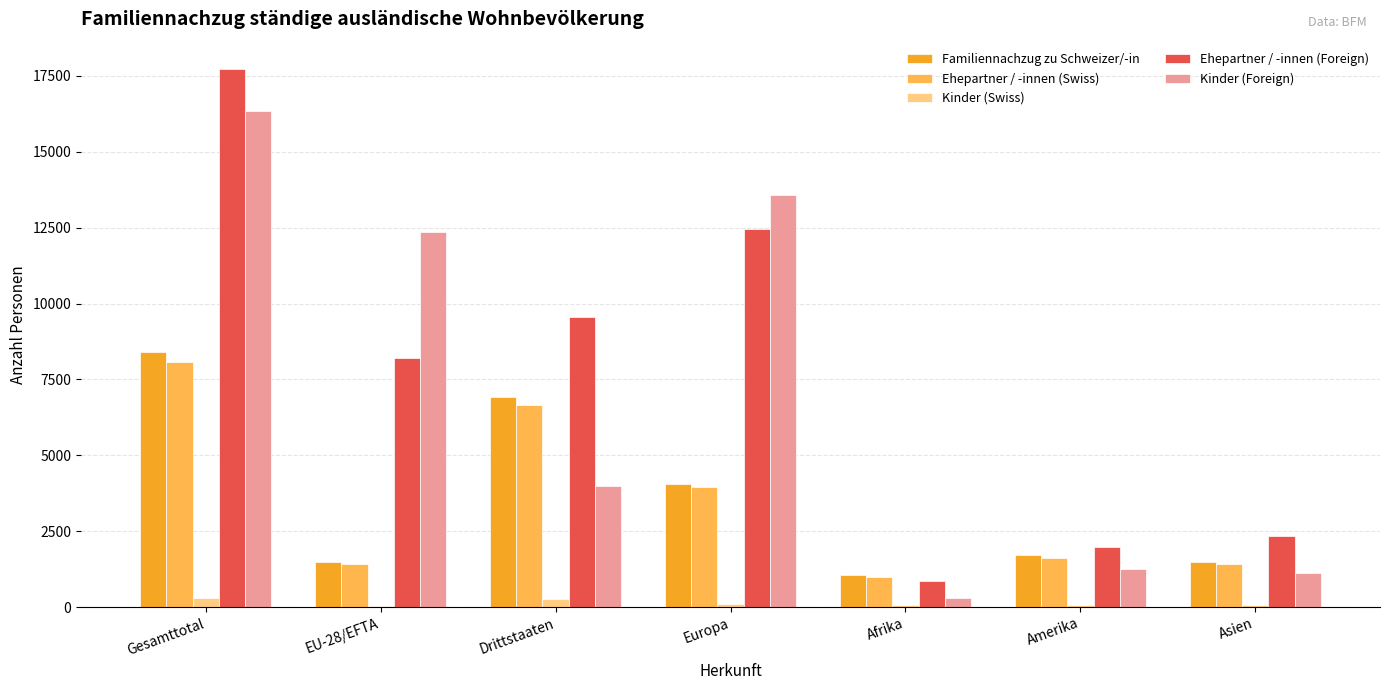

Which series changed the most between EU-28/EFTA and Afrika?

Kinder (Foreign)